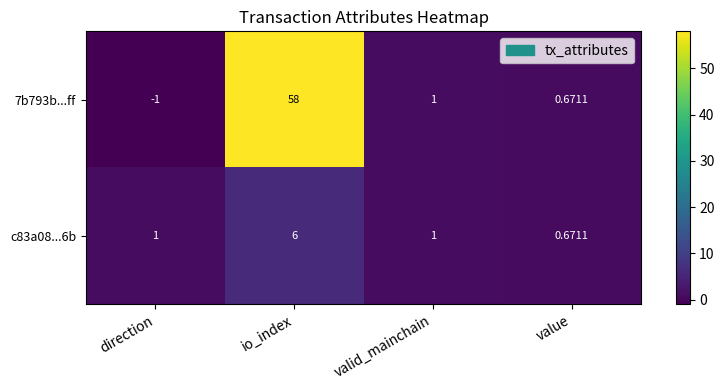

List the labels in order of 7b793b...ff value, largest first.

io_index, valid_mainchain, value, direction